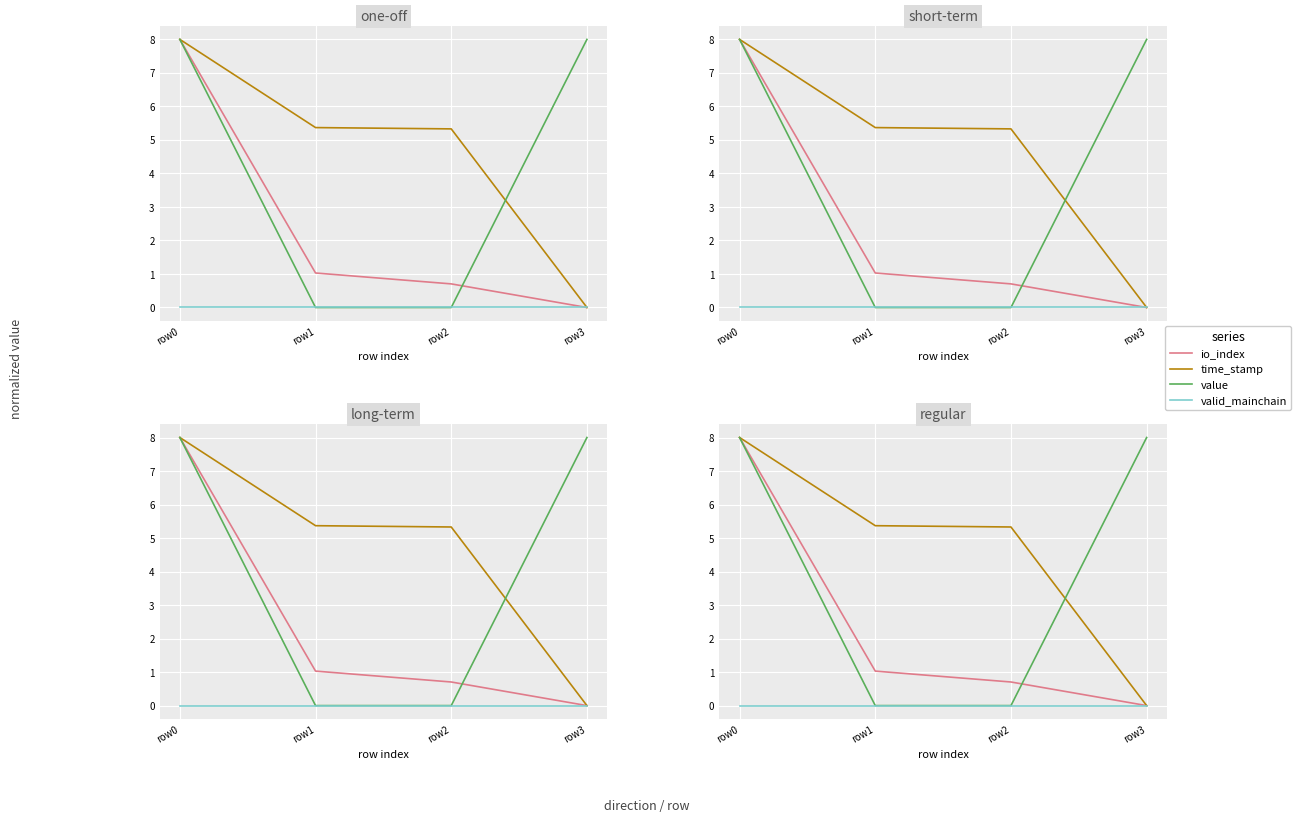

Count the number of categories in the chart.

4